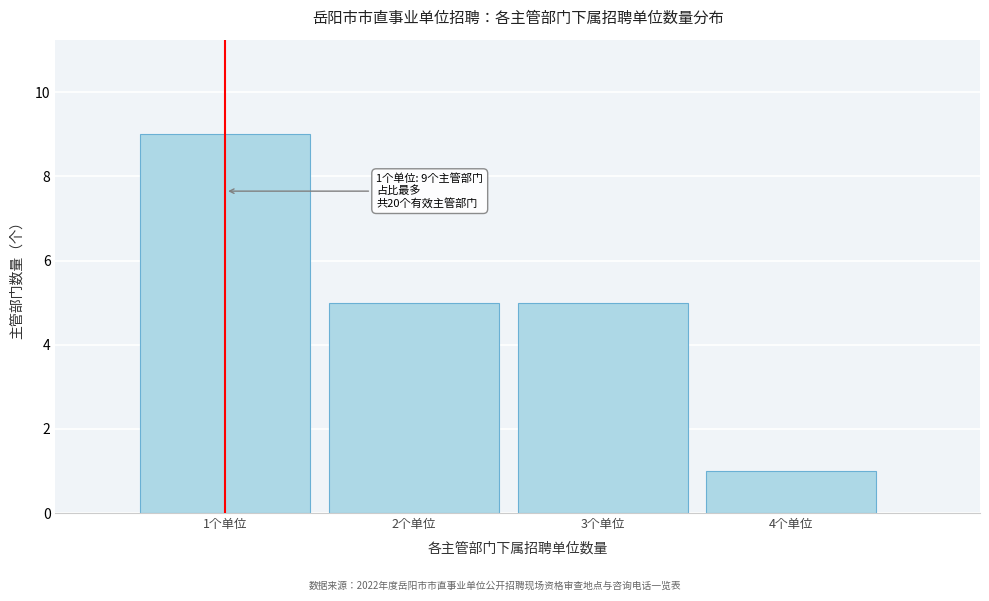

Reading left to right, transcribe all the data shown in this chart.

1个单位=9	2个单位=5	3个单位=5	4个单位=1